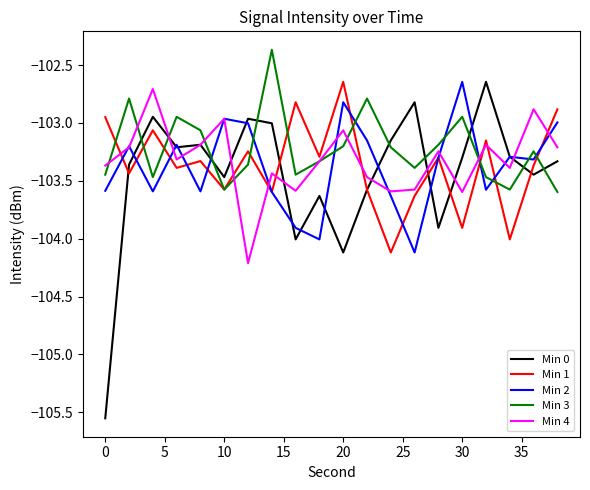

True or false: Min 2 and Min 1 cross at least once.

True